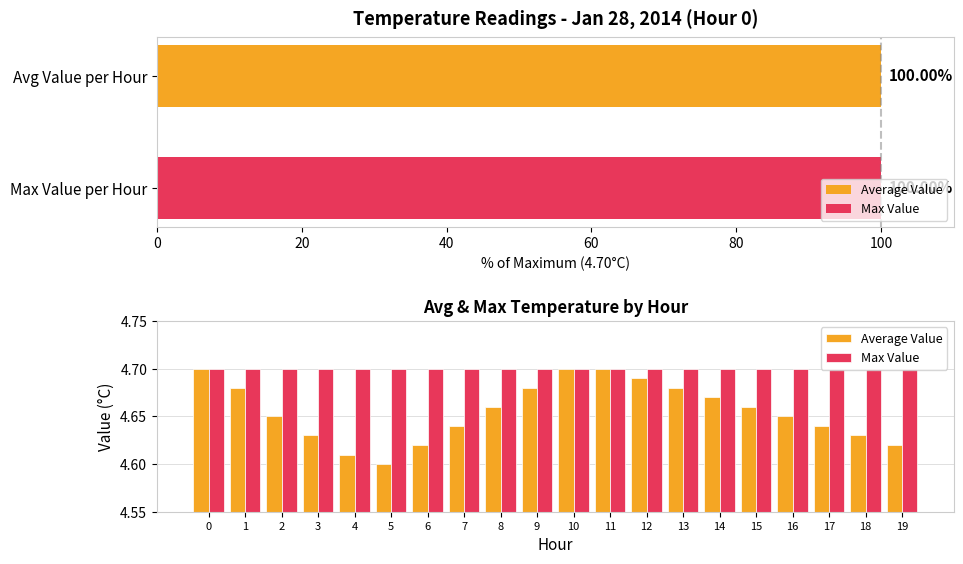

What position from the left is 15?

16